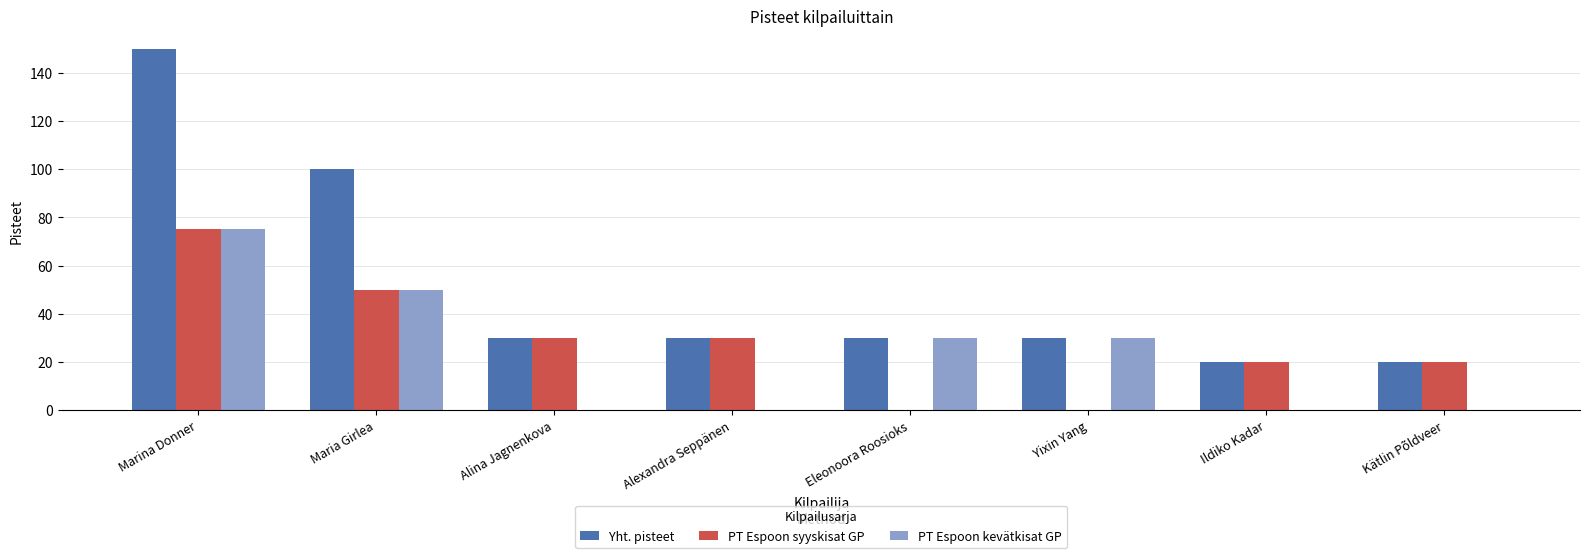

Which series has the largest total across all categories?

Yht. pisteet